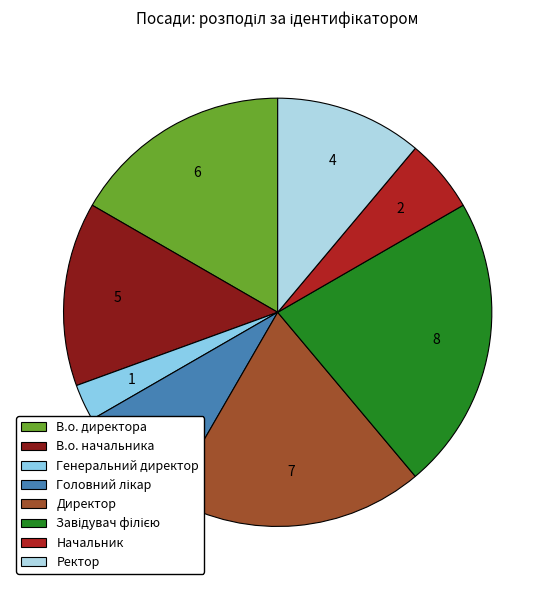

Count the number of slices in the pie.

8